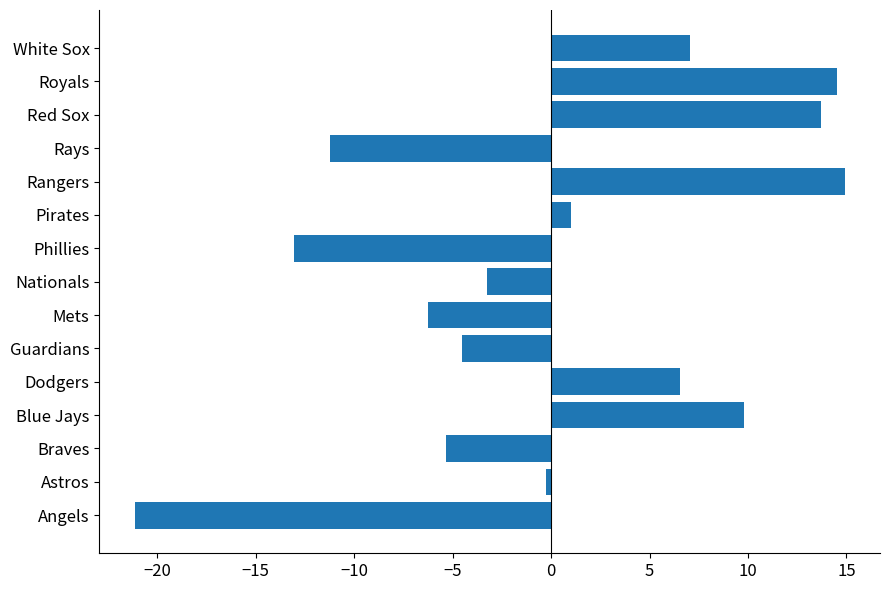

List the labels in order of value, largest first.

Rangers, Royals, Red Sox, Blue Jays, White Sox, Dodgers, Pirates, Astros, Nationals, Guardians, Braves, Mets, Rays, Phillies, Angels